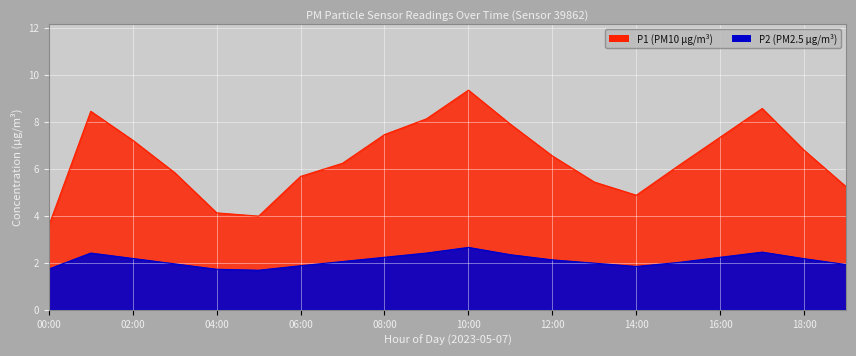

Is it true that P1 equals 5.2 at 19:00?

True